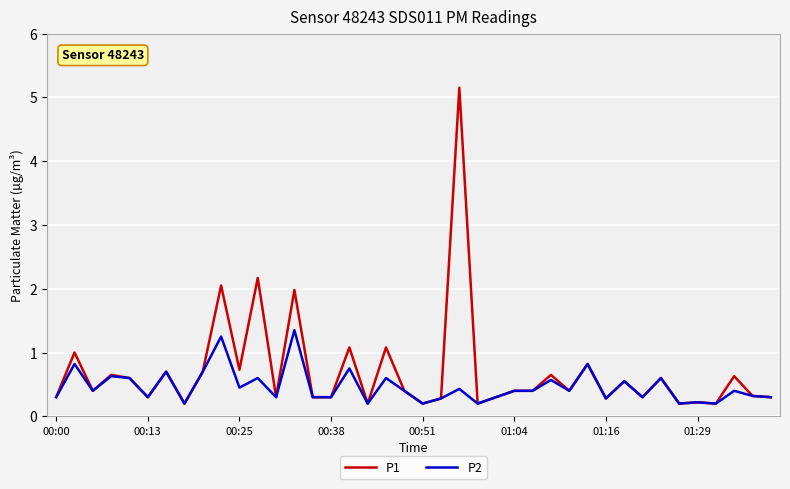

Is this an area chart (filled region under the line)?

No